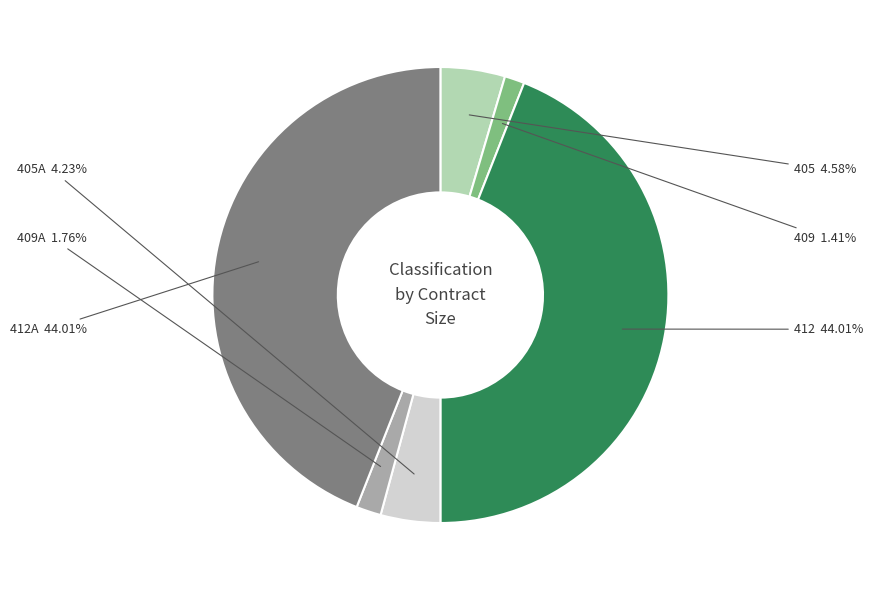

Does any single category account for the majority?

No